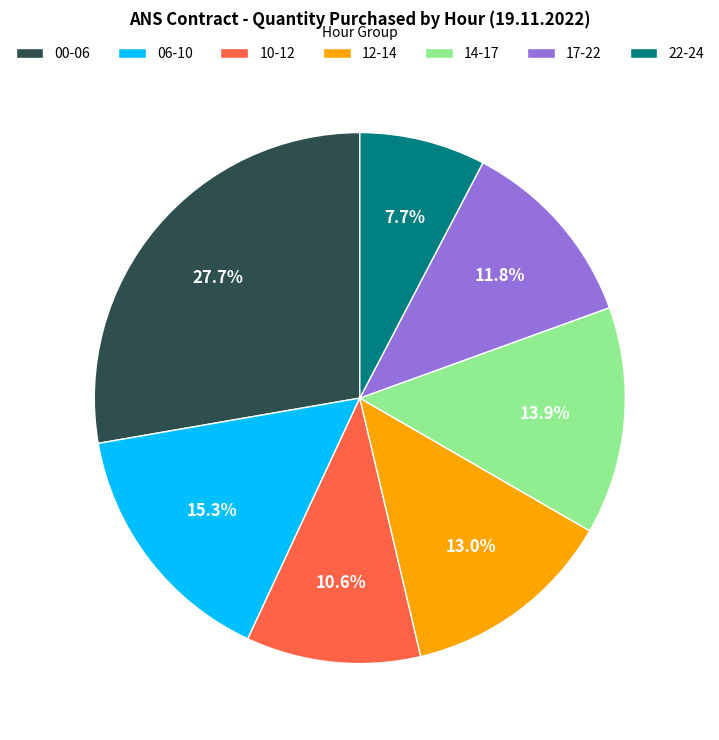

Which category has the biggest portion of the pie?

00-06